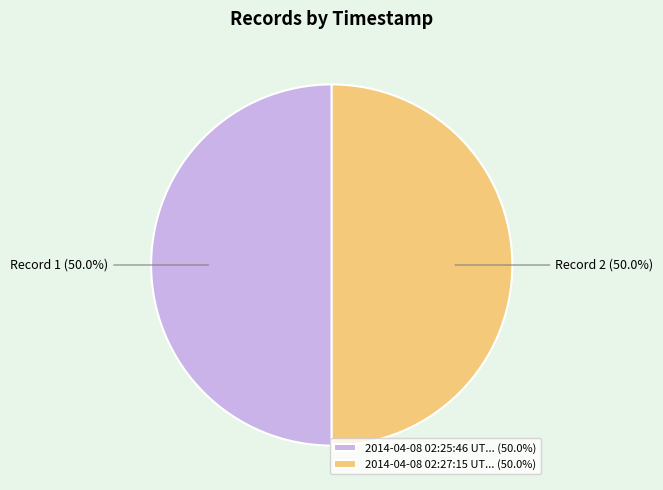

To the nearest percent, what is the average slice percentage?

50%